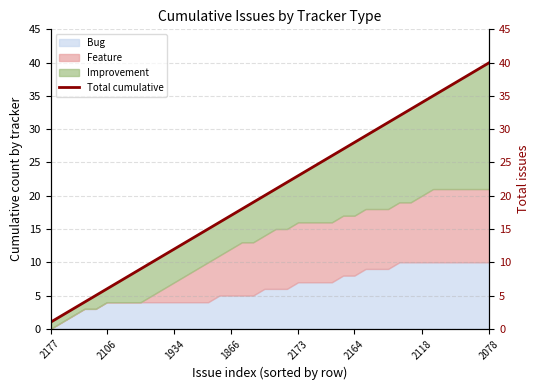

What is the highest value of the Bug series?

10